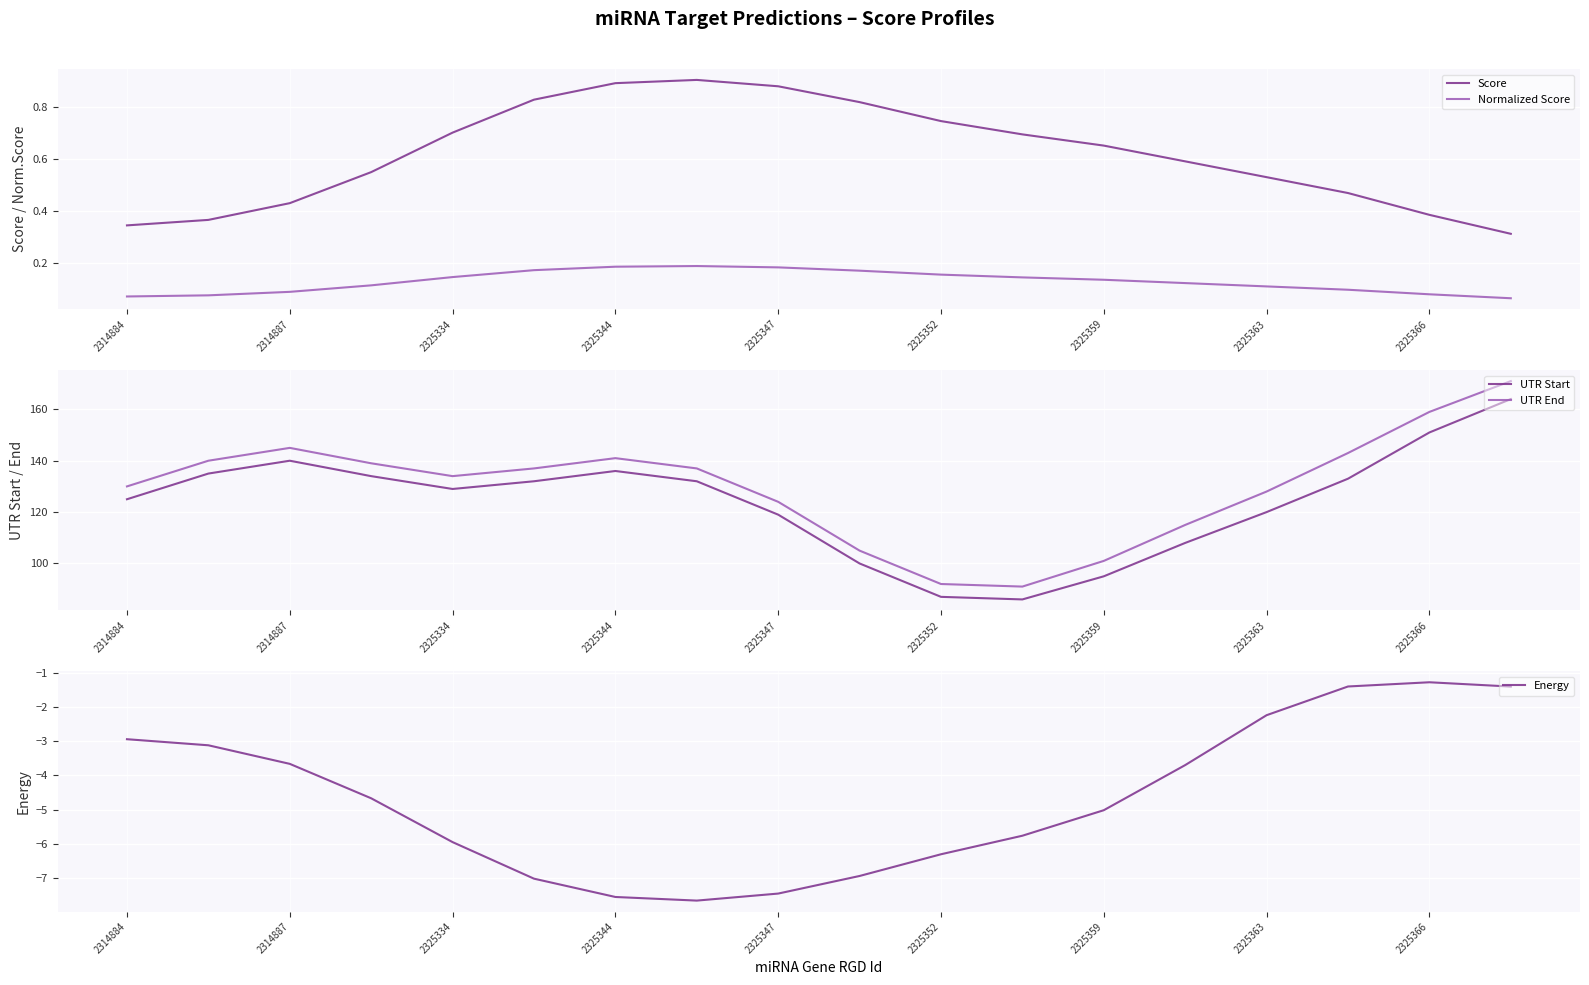

True or false: Normalized Score and Score cross at least once.

False